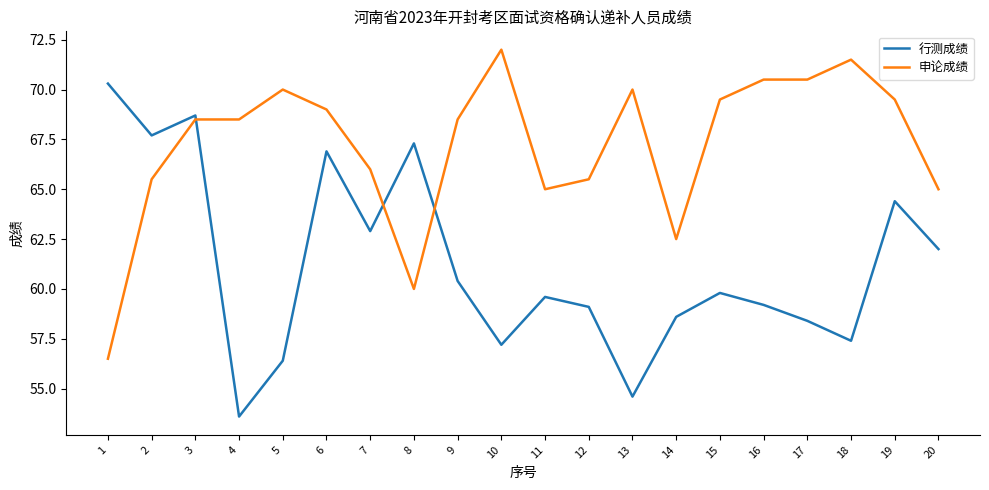

List the series in order of their peak value, highest first.

申论成绩, 行测成绩